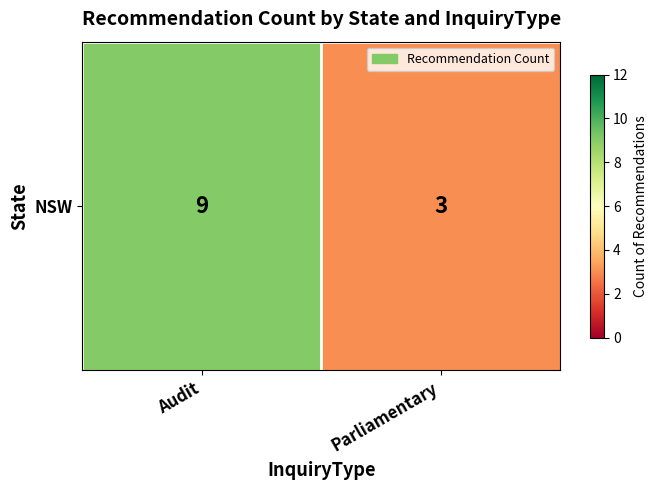

Which has a higher value, Audit or Parliamentary?

Audit